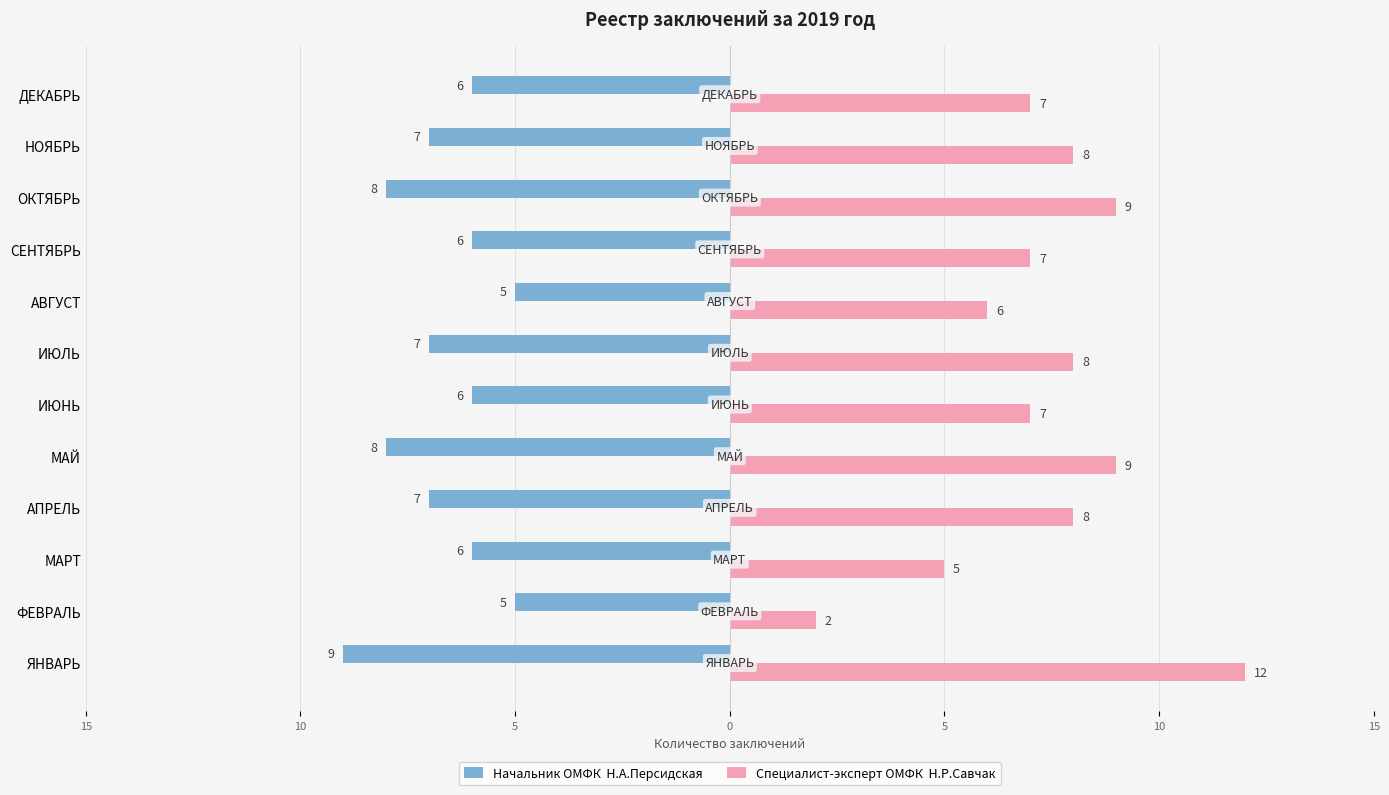

Reading left to right, transcribe all the data shown in this chart.

Начальник ОМФК  Н.А.Персидская: -9	-5	-6	-7	-8	-6	-7	-5	-6	-8	-7	-6
Специалист-эксперт ОМФК  Н.Р.Савчак: 12	2	5	8	9	7	8	6	7	9	8	7